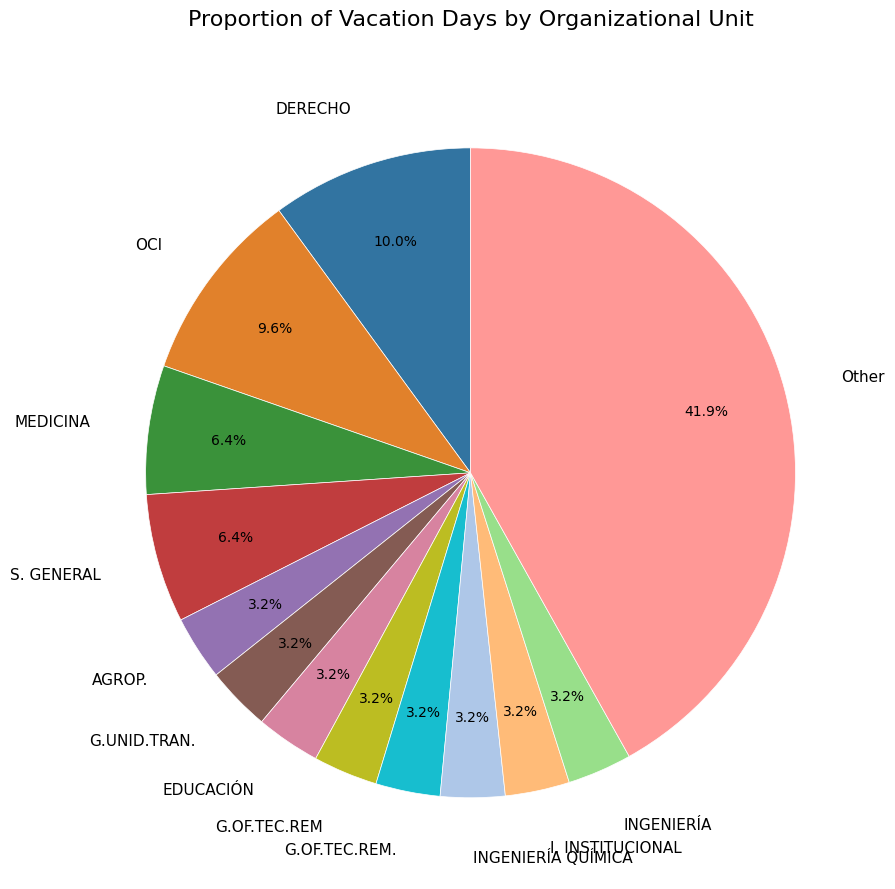

Is I. INSTITUCIONAL the majority of the pie?

No